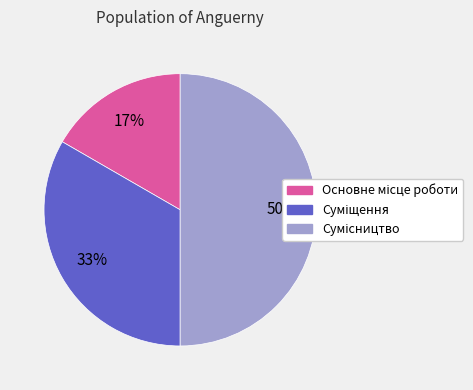

To the nearest percent, what is the average slice percentage?

33%